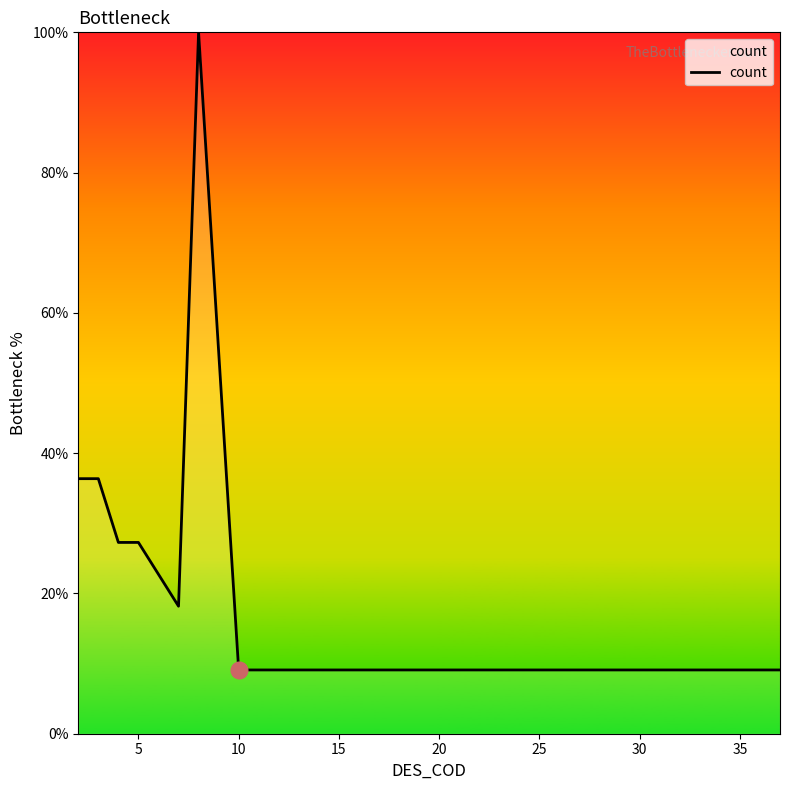

What is the difference between the maximum and minimum values?

90.9